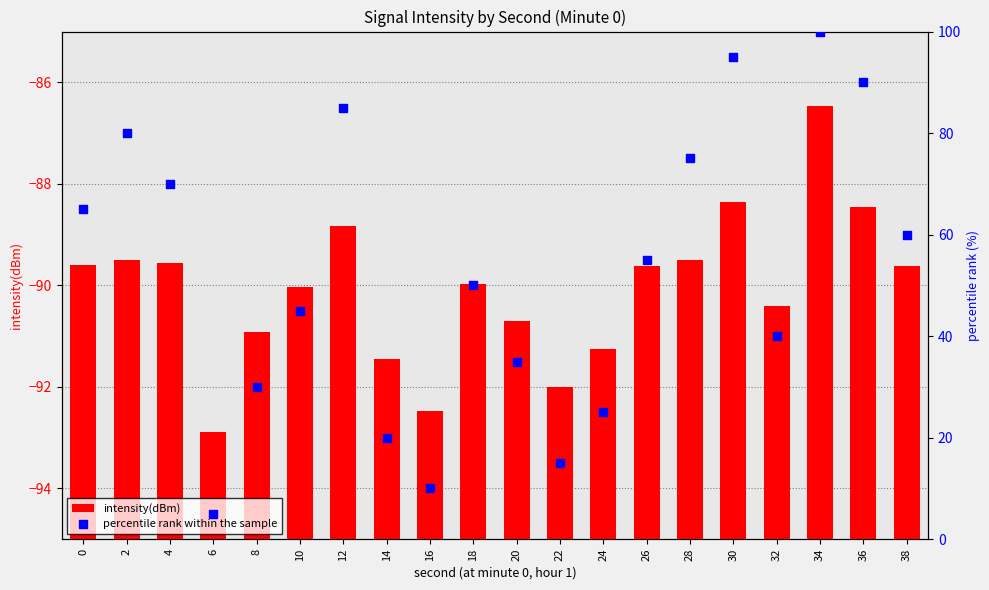

At how many categories does at least one series exceed 82?

4